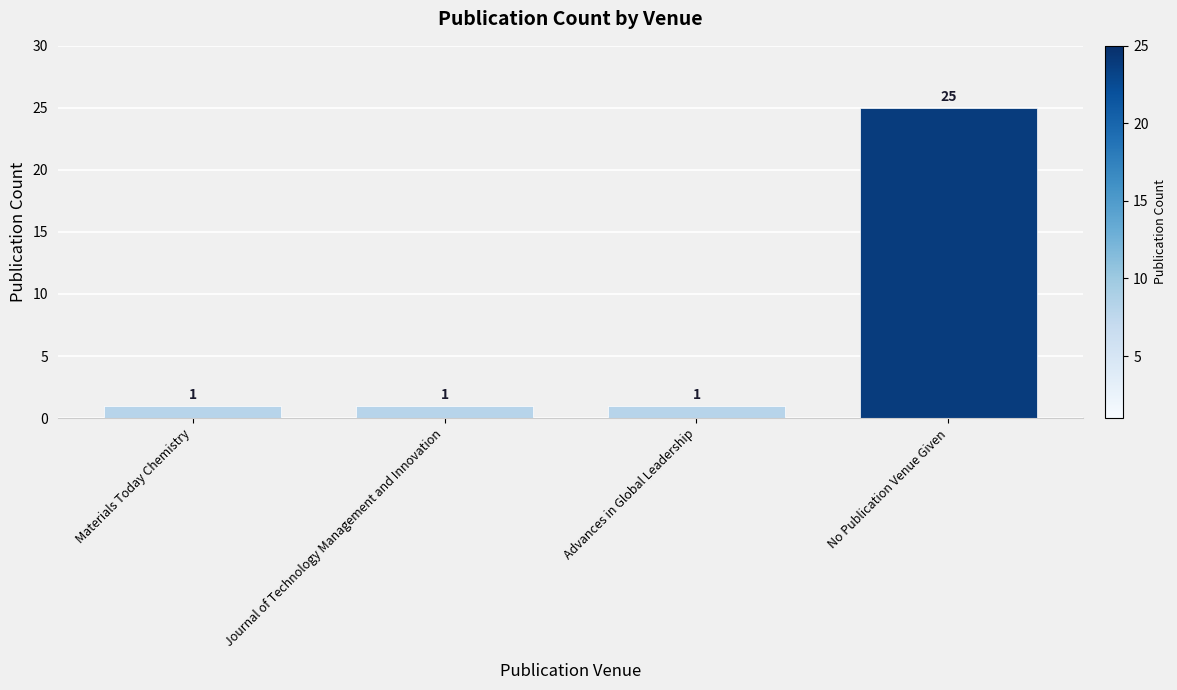

How many values are between 1 and 25?

4